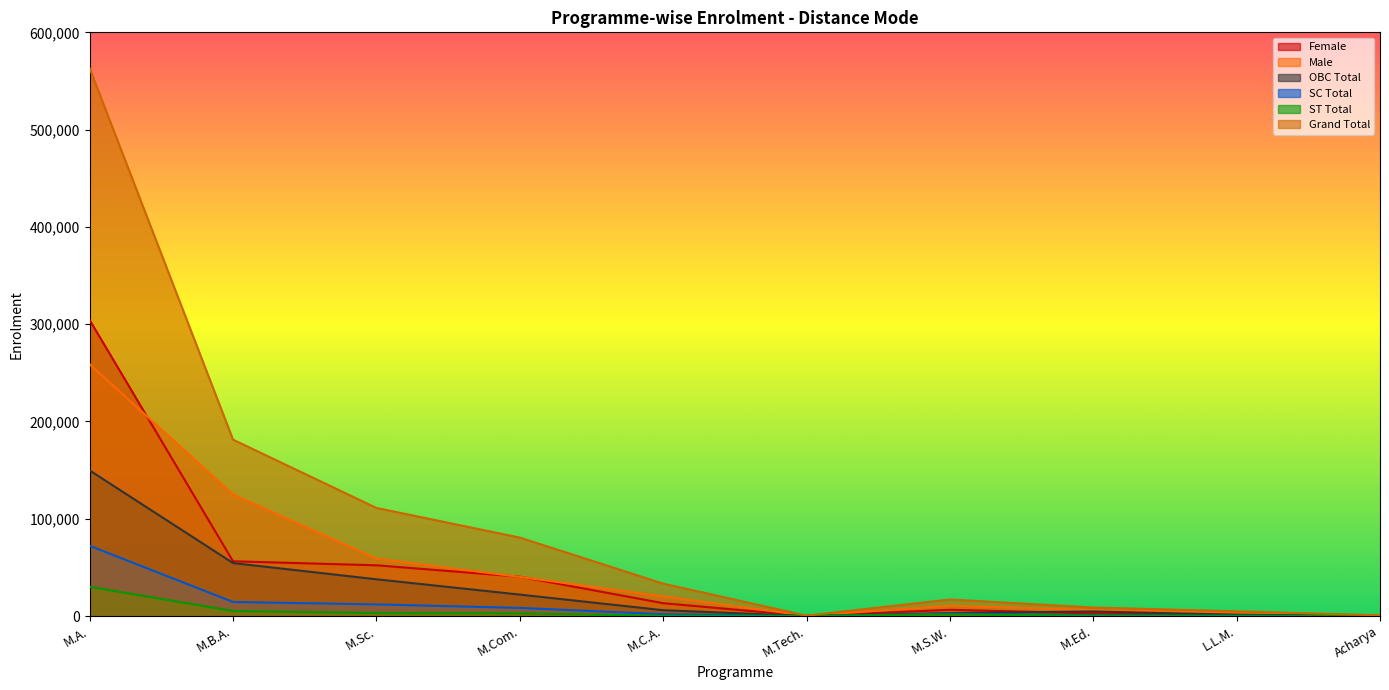

The ST Total series shows 41 at L.L.M.. True or false?

False